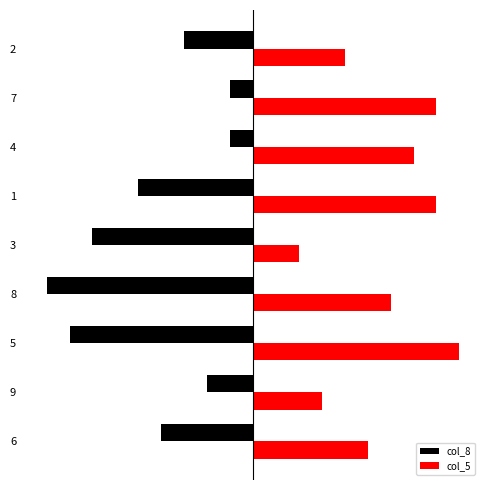

Reading left to right, transcribe all the data shown in this chart.

col_8: -4	-2	-8	-9	-7	-5	-1	-1	-3
col_5: 5	3	9	6	2	8	7	8	4